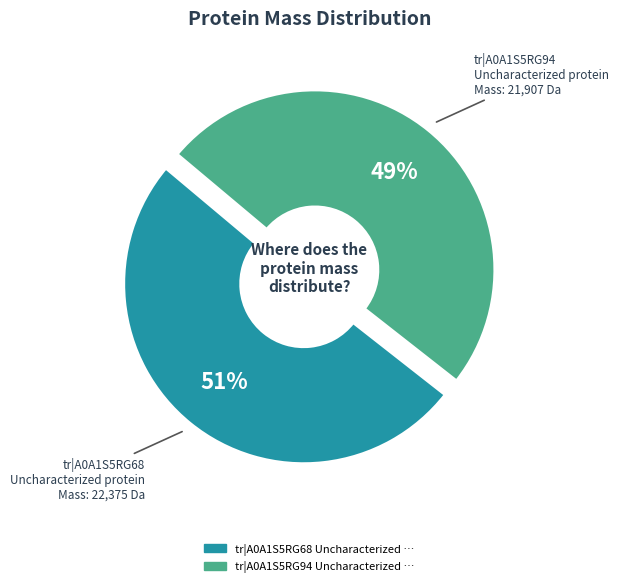

Does any single category account for the majority?

Yes